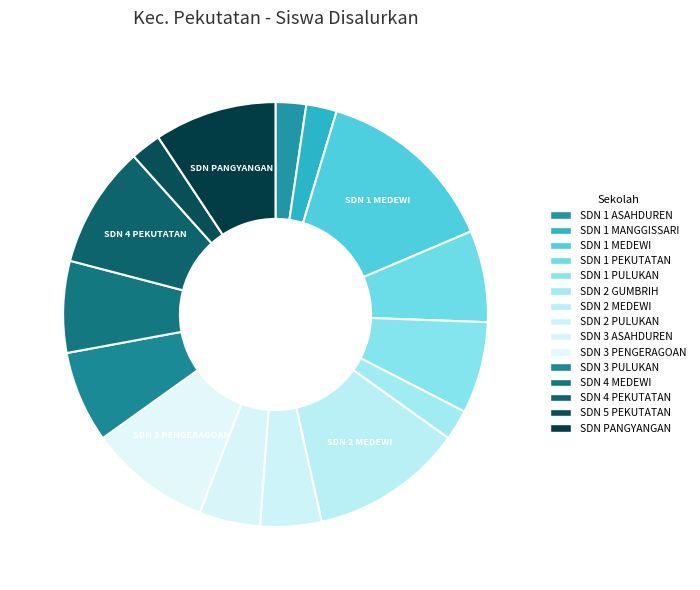

What is the smallest slice in the pie chart?

SD NEGERI 1 ASAHDUREN